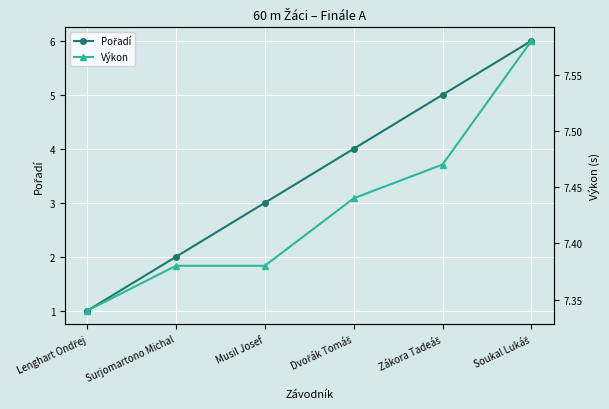

How many lines are shown in the chart?

2